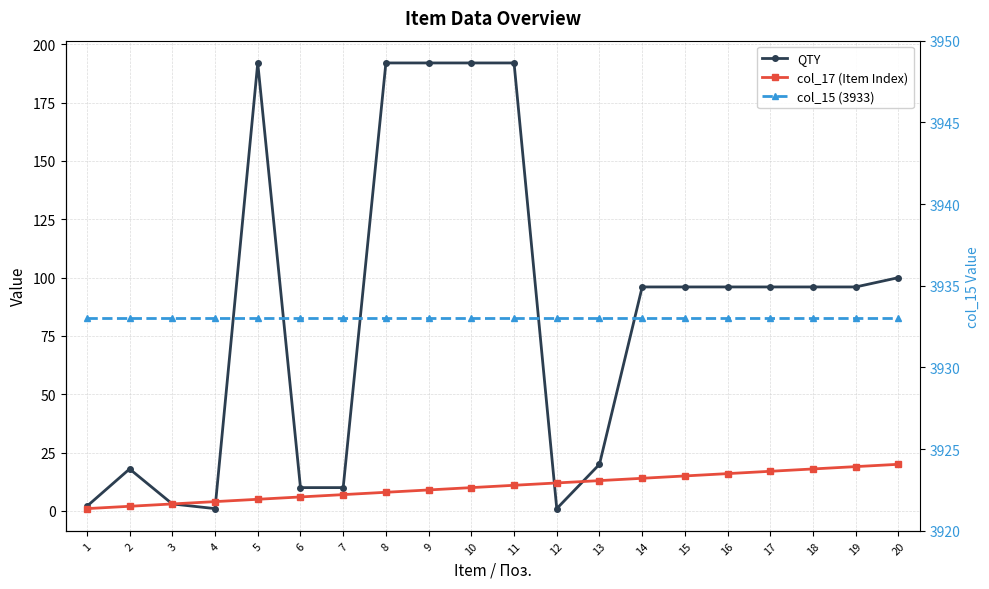

At which category is the sum across all series the highest?

11